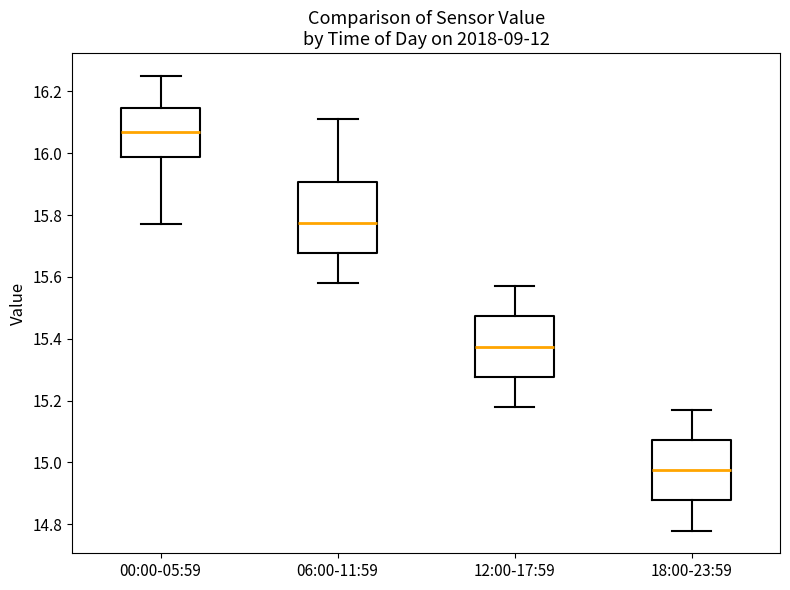

Reading left to right, read every box against the y-axis: the position of its median line, the range the box covers, and the ends of its whiskers. The values are not printed on the chart, so give them approximately, as read against the axis.

00:00-05:59: median 16.08, box 15.98 to 16.14, whiskers 15.78 to 16.26
06:00-11:59: median 15.78, box 15.68 to 15.90, whiskers 15.58 to 16.12
12:00-17:59: median 15.38, box 15.28 to 15.48, whiskers 15.18 to 15.58
18:00-23:59: median 14.98, box 14.88 to 15.08, whiskers 14.78 to 15.18